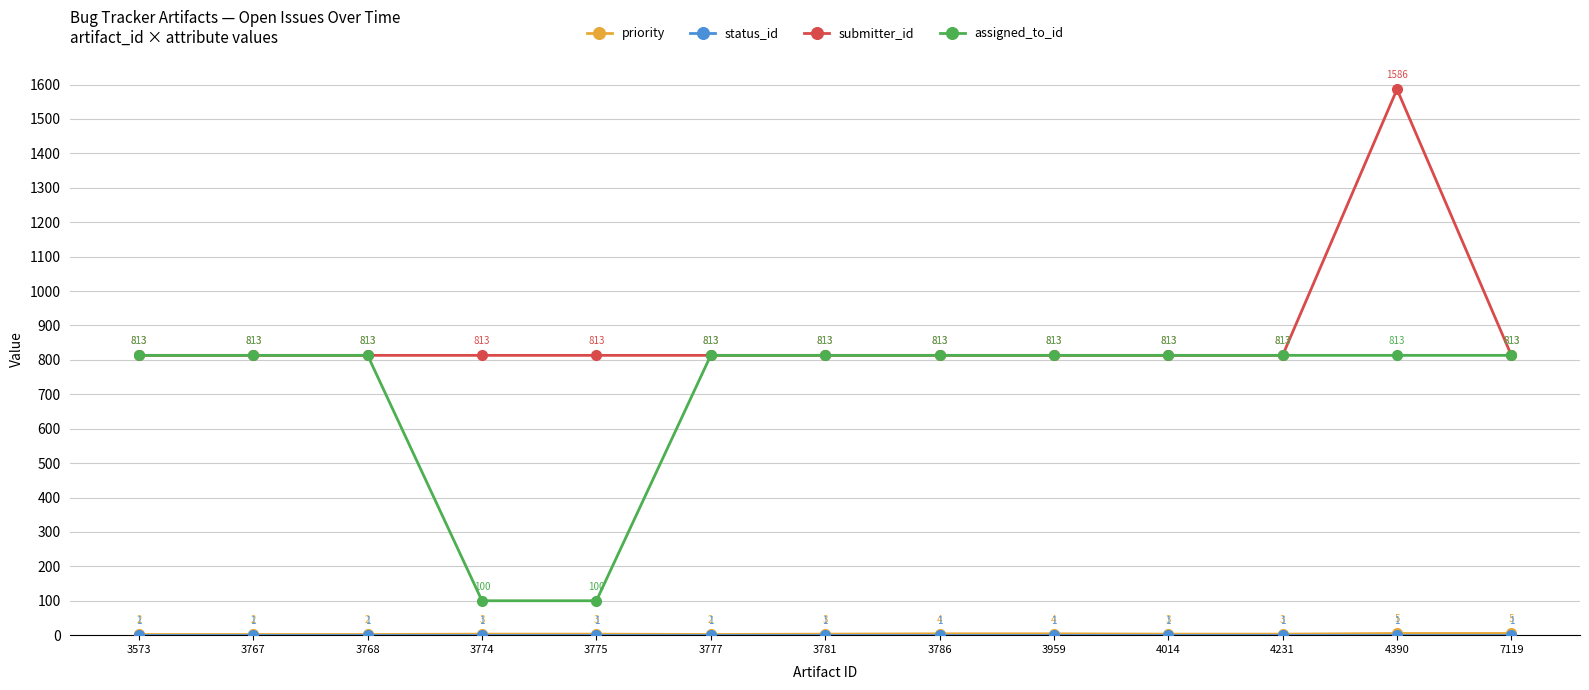

The submitter_id series shows 1192 at 3774. True or false?

False